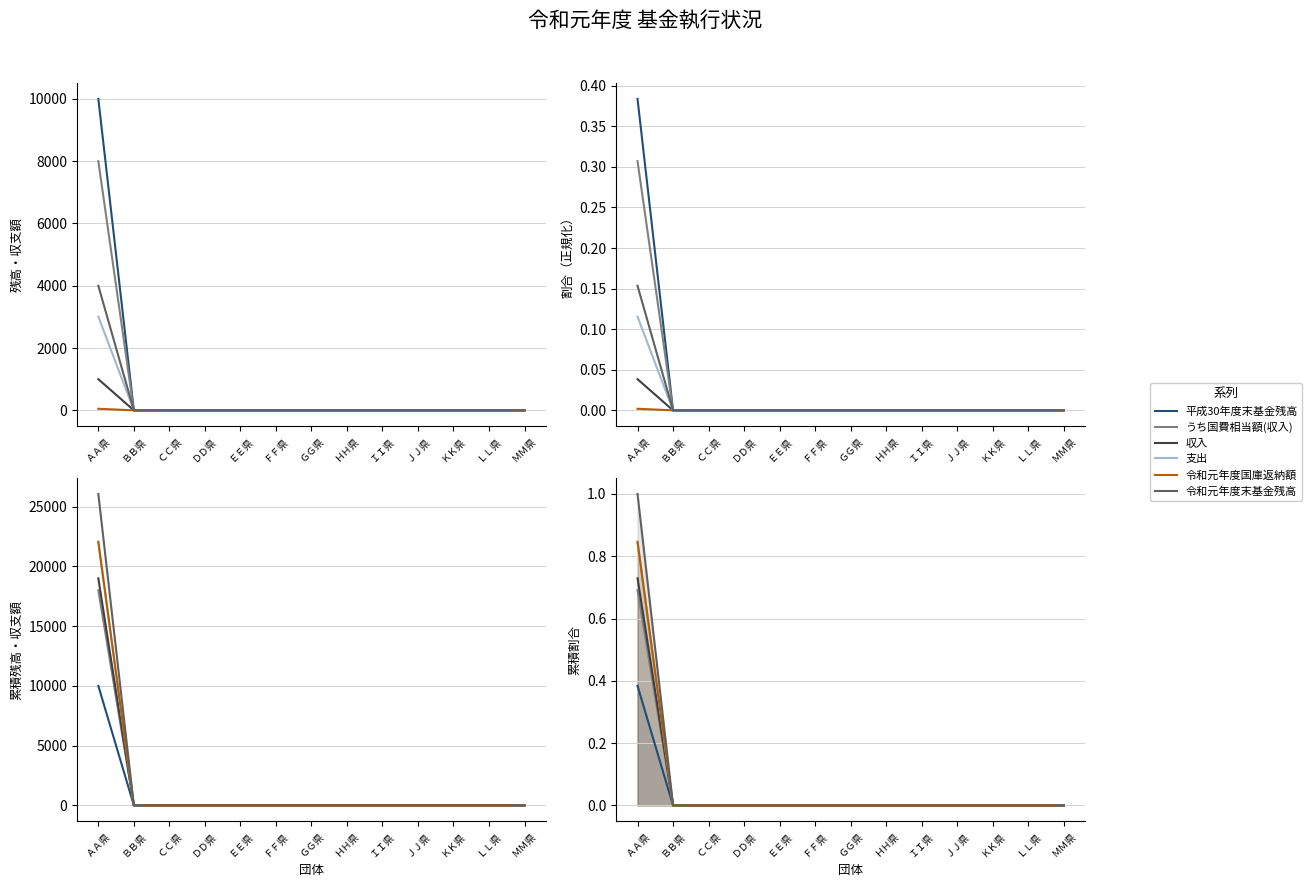

Count the number of categories in the chart.

13